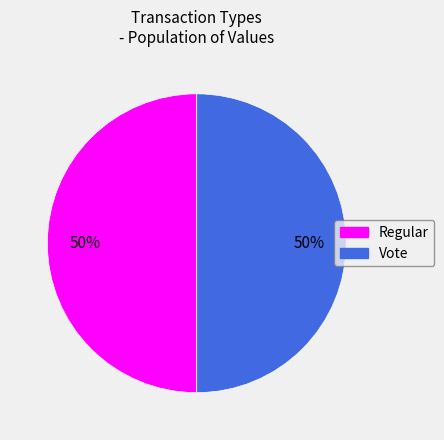

To the nearest percent, what is the difference between the Vote and Regular slice percentages?

0%